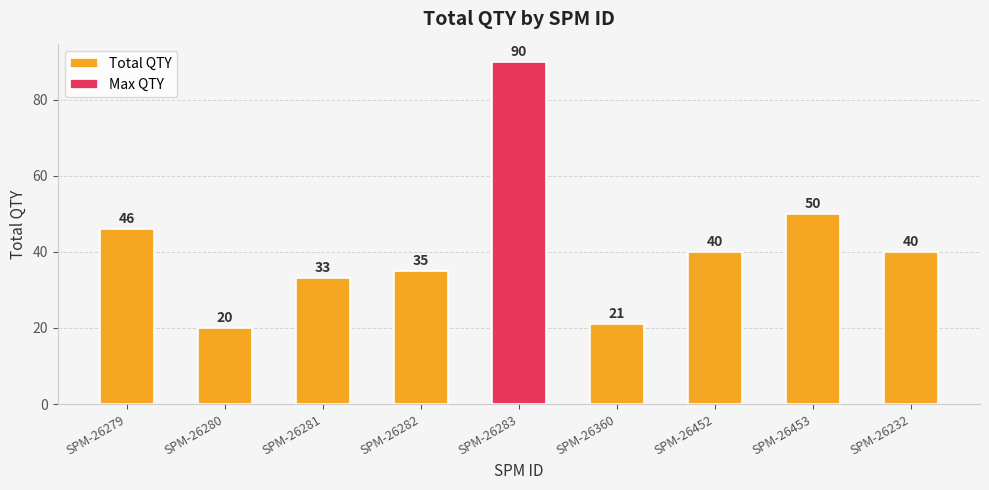

Between SPM-26283 and SPM-26360, which is larger?

SPM-26283